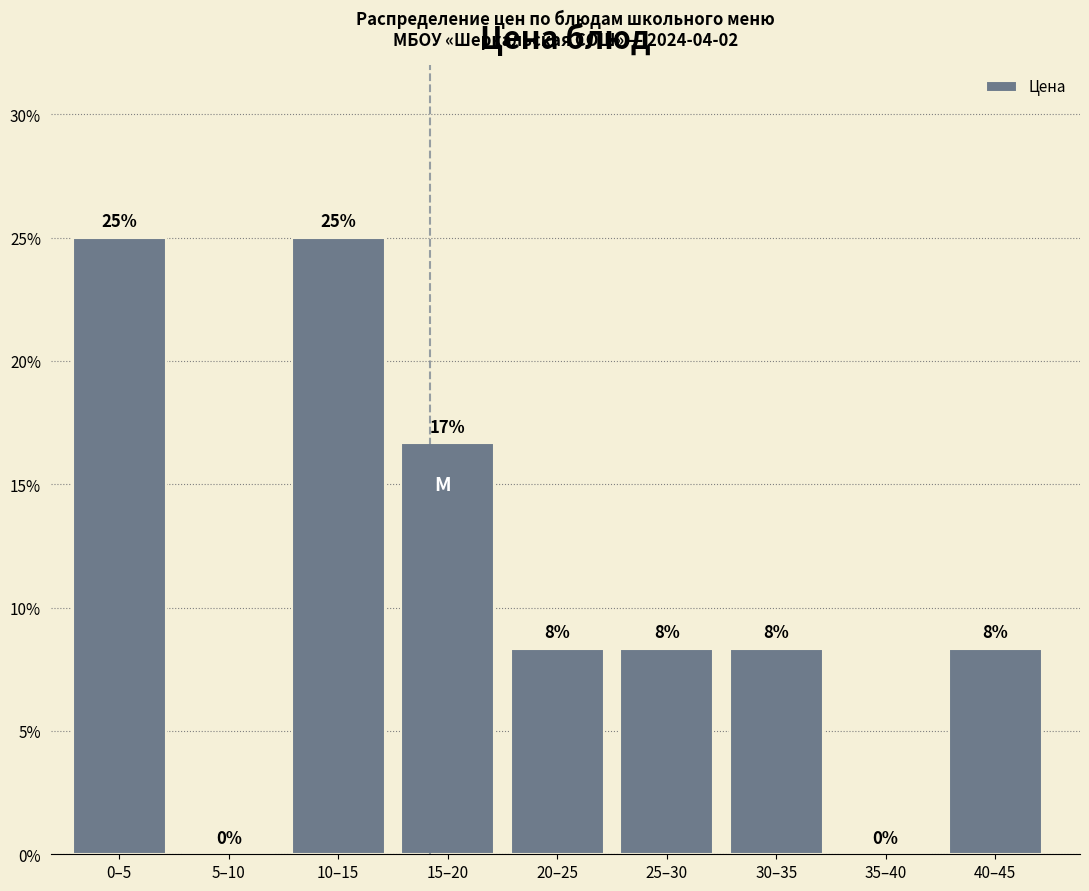

Are the bars horizontal?

No